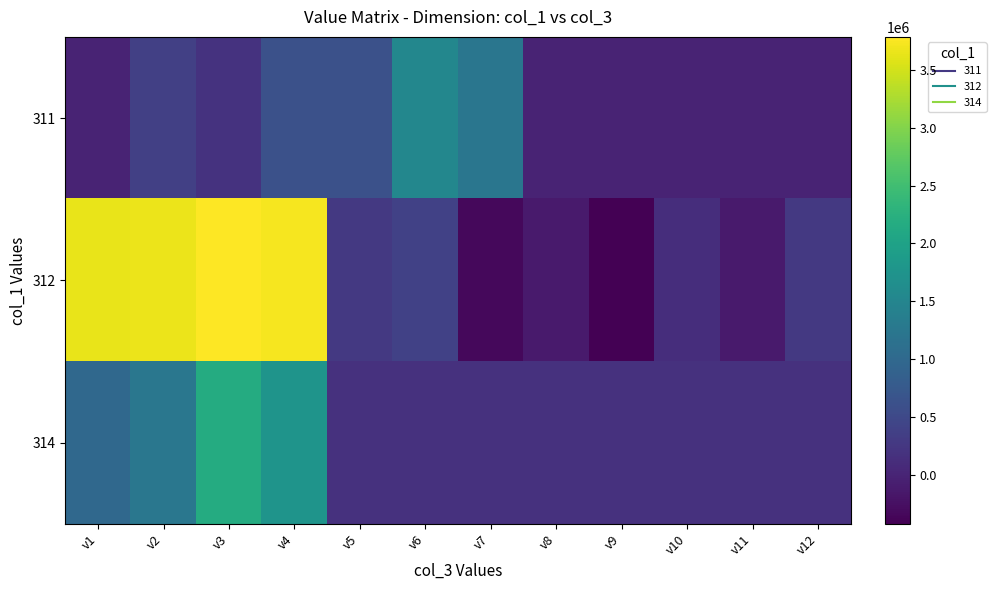

Rank the series at v9 from lowest to highest value.

312, 311, 314